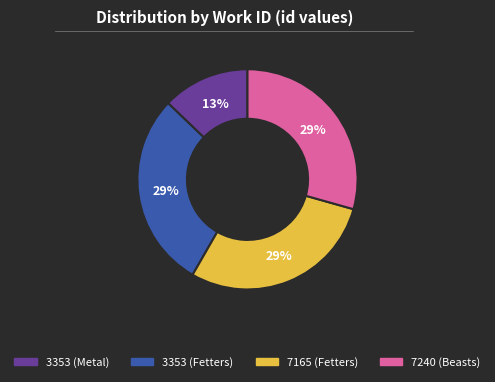

What is the ratio of the value at 7240 (Beasts) to the value at 3353 (Fetters)?

1.0